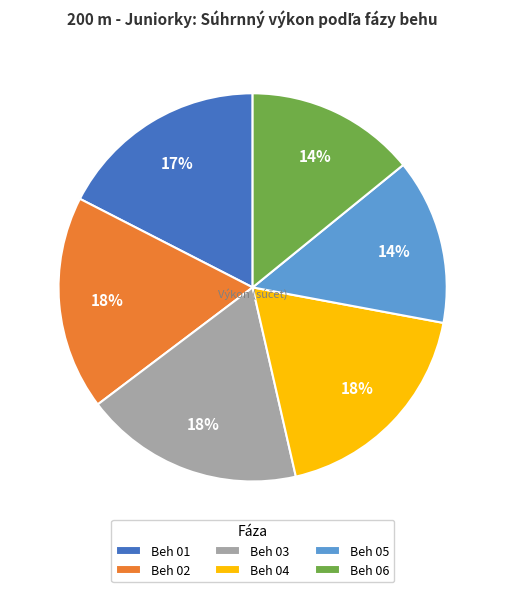

Do Beh 04 and Beh 06 together represent more than half of the pie?

No